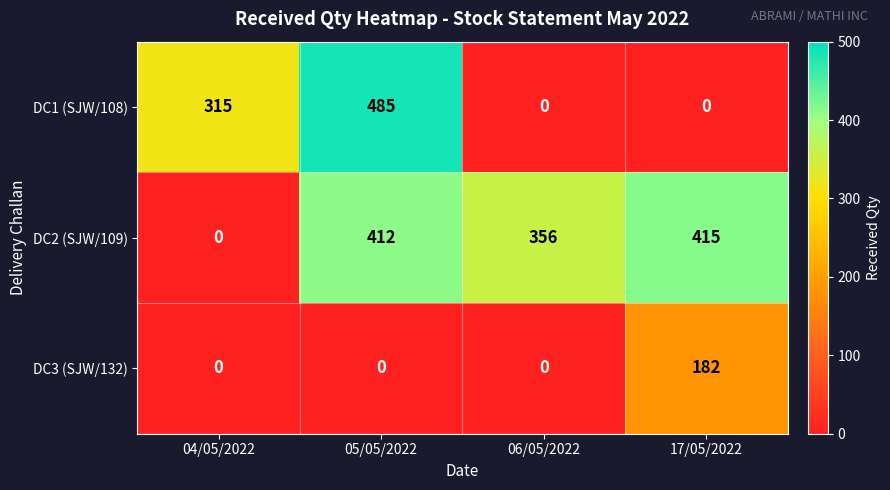

What is the approximate value of DC2 (SJW/109) at 05/05/2022?

412